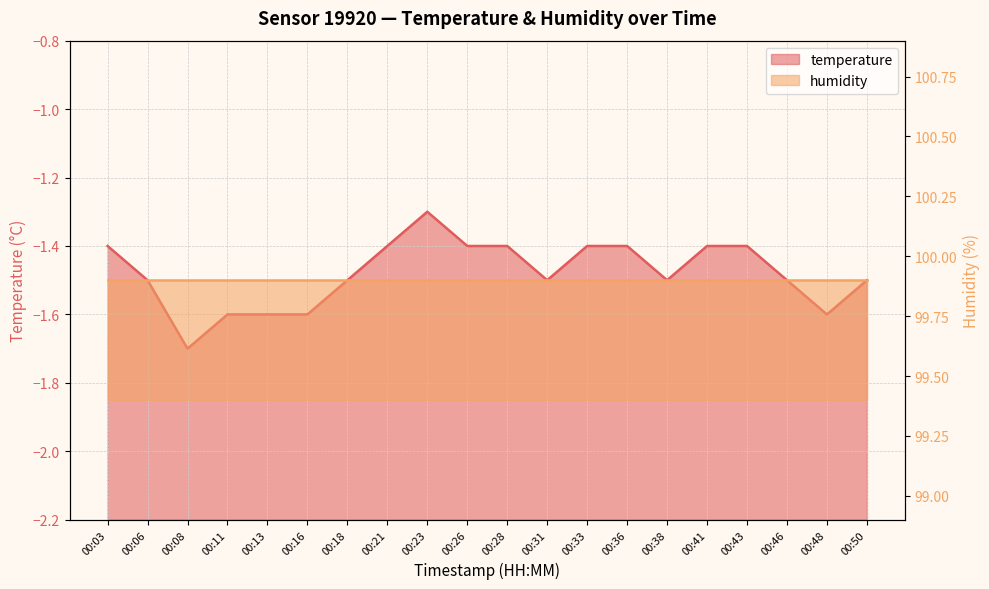

What is the greatest value displayed?

-1.3